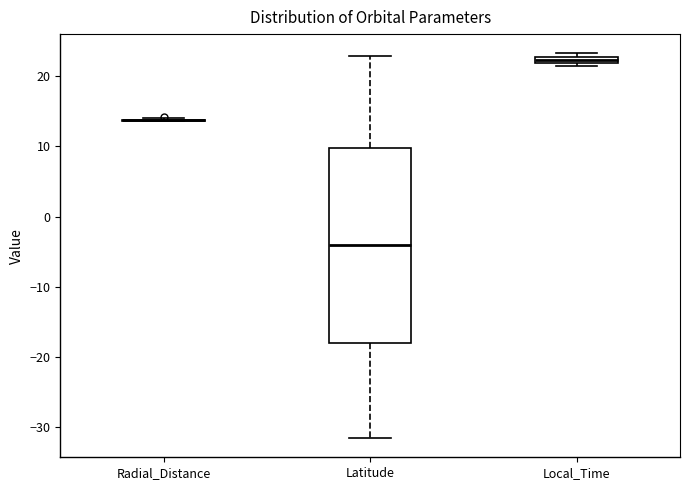

Which box is the tallest, from its lower edge to its upper edge?

Latitude